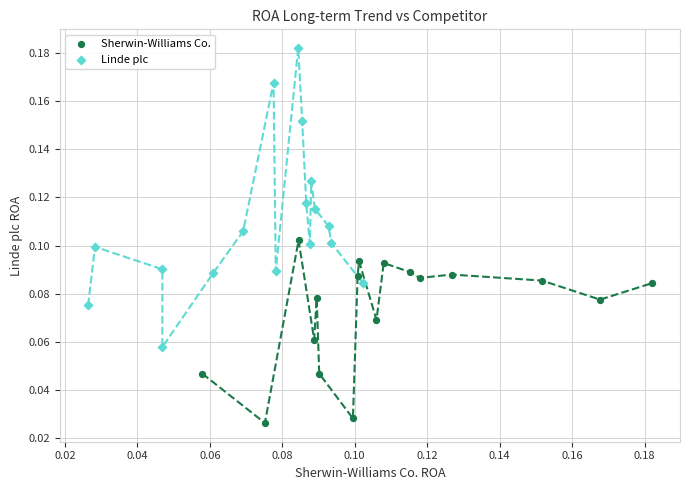

Which series reaches the maximum Y coordinate?

Linde plc